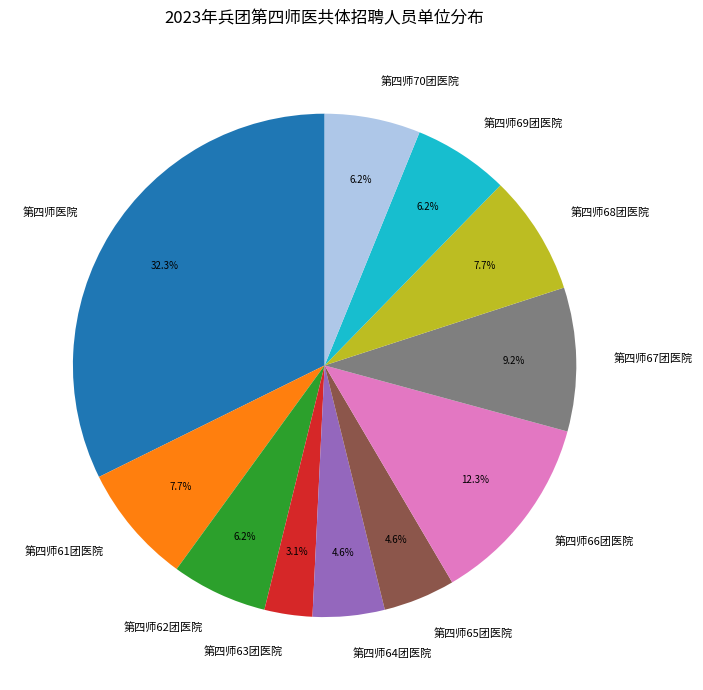

Approximately how many times larger is the value at 第四师63团医院 compared to 第四师64团医院?

0.7